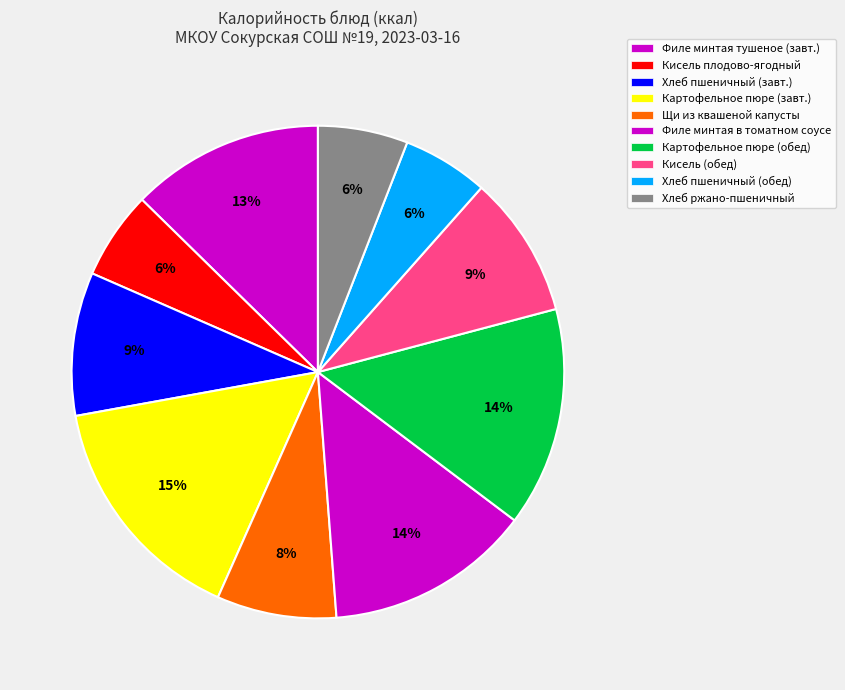

To the nearest percent, what is the combined percentage of Хлеб пшеничный (обед) and Щи из квашеной капусты?

13%